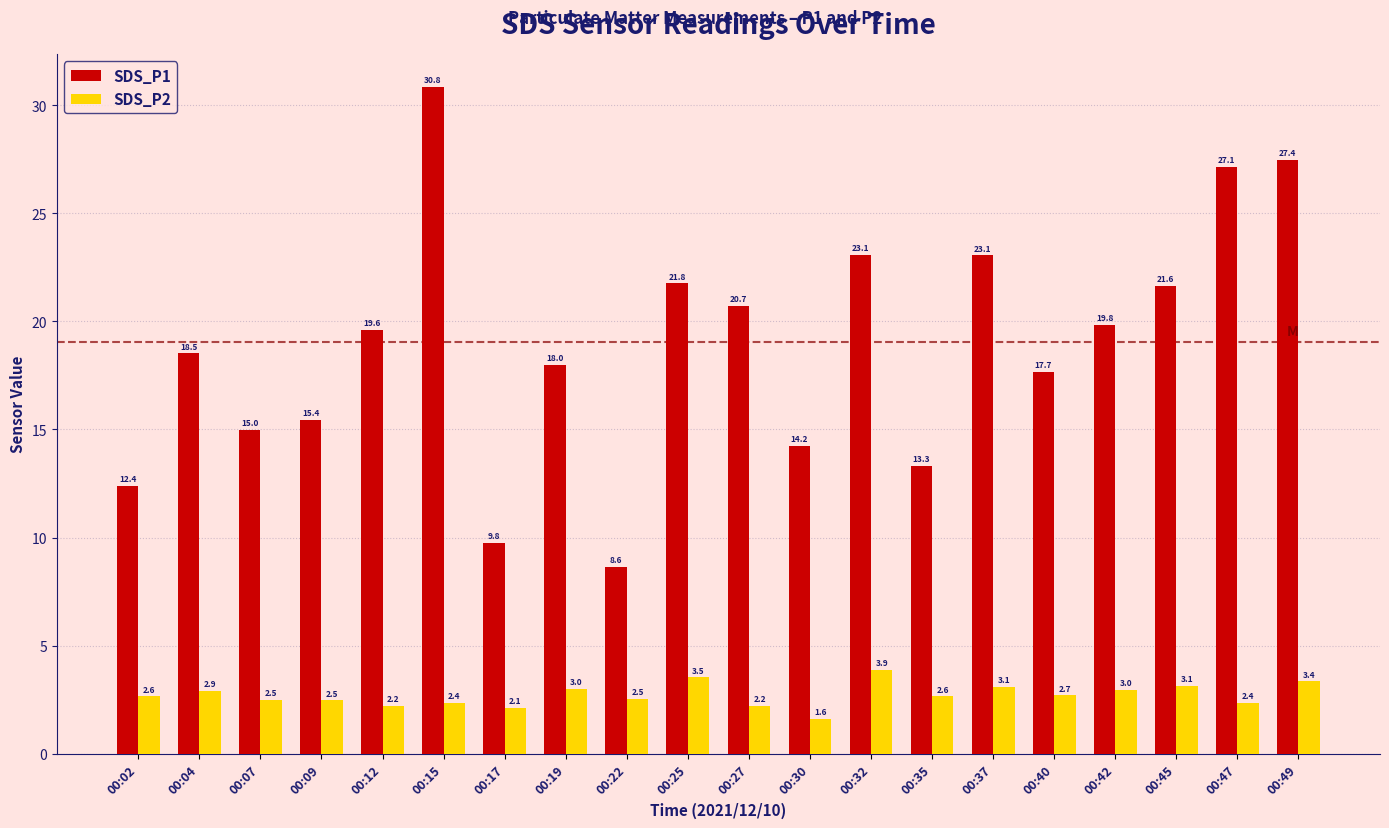

Is the value of SDS_P1 at 00:40 greater than the value of SDS_P2 at 00:49?

Yes